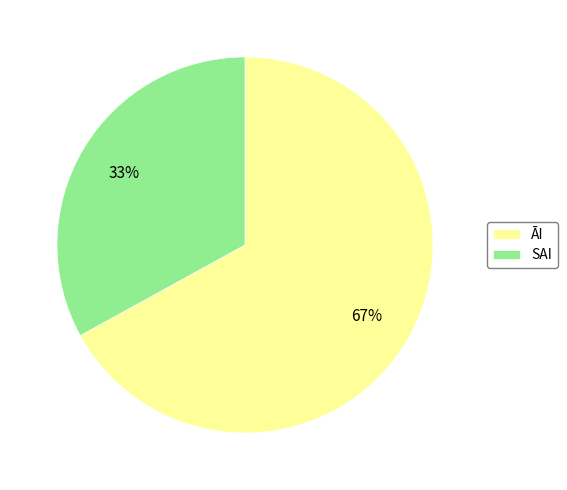

Which category accounts for the majority?

ĀI